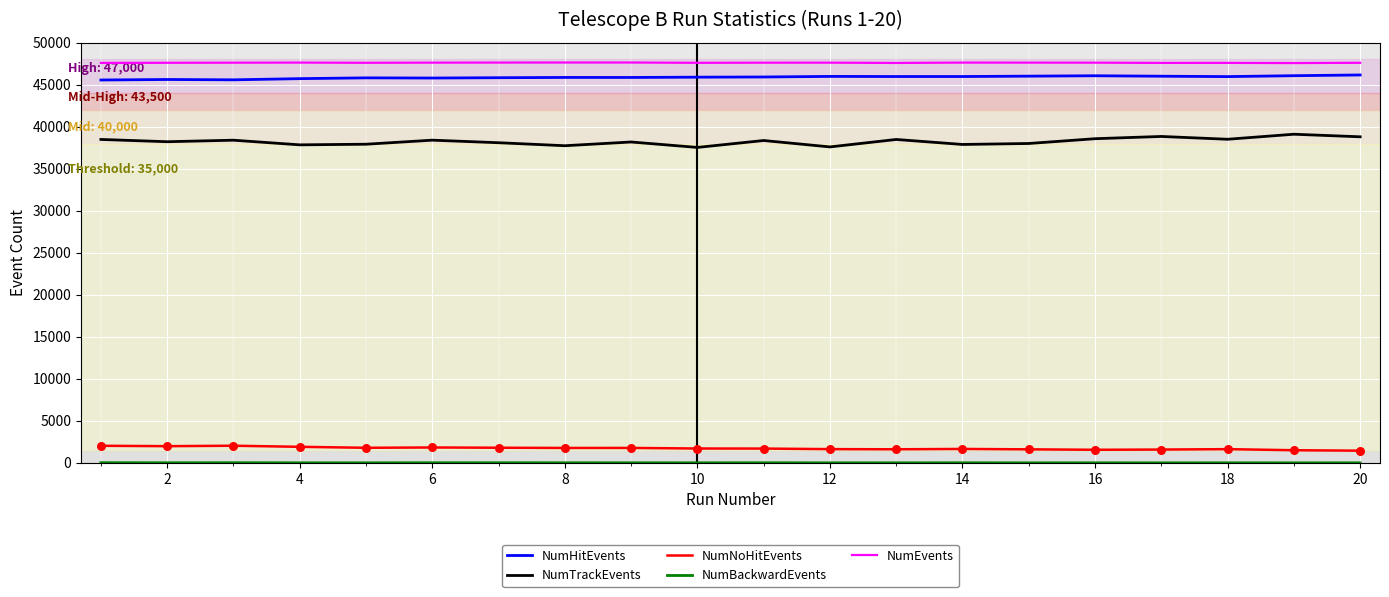

True or false: NumHitEvents and NumNoHitEvents intersect in this chart.

False